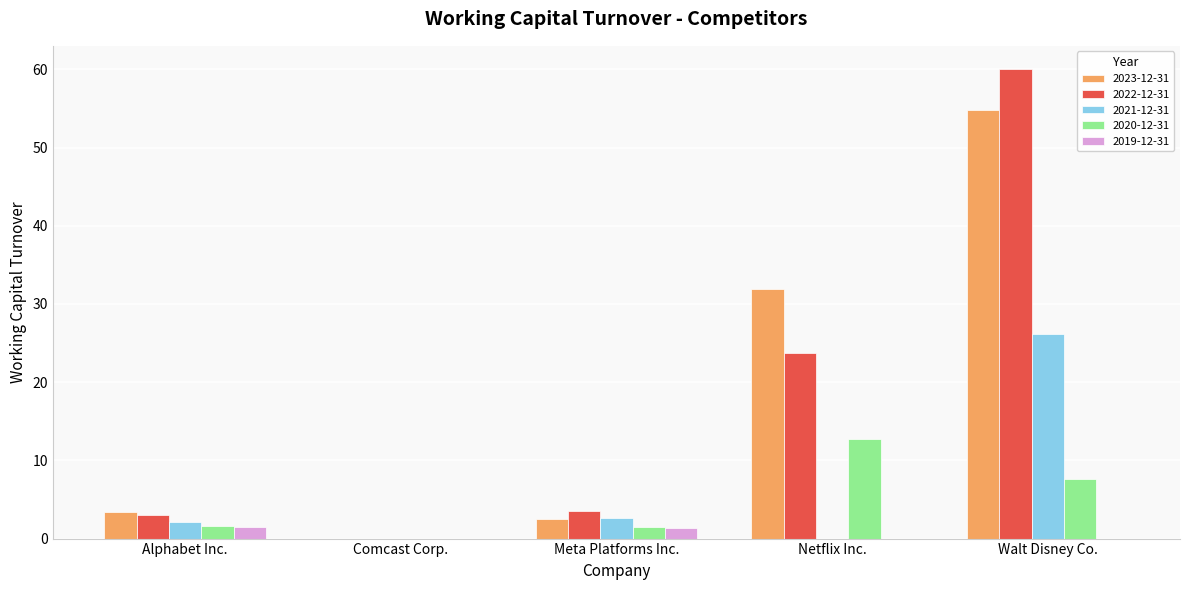

Which label corresponds to the largest value in the chart?

Walt Disney Co.